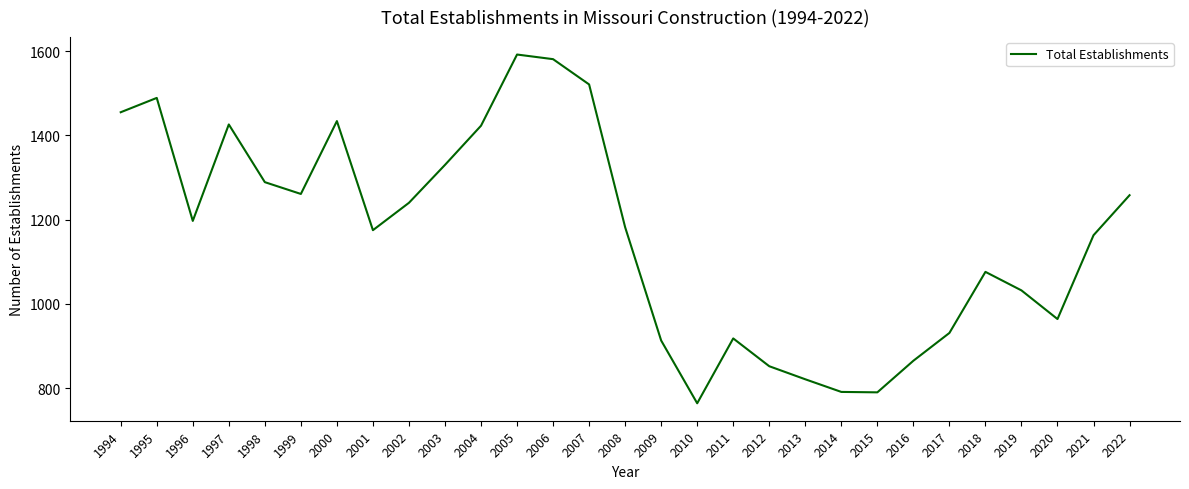

What is the maximum value shown in the chart?

1592